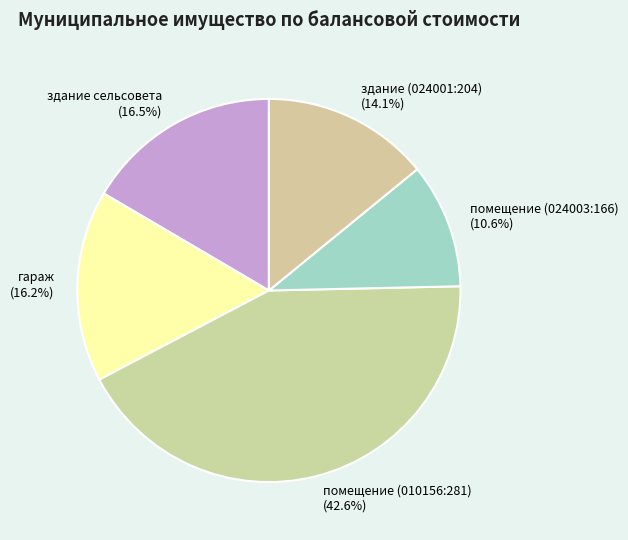

Is it true that помещение (024003:166) is 11% of the pie?

True